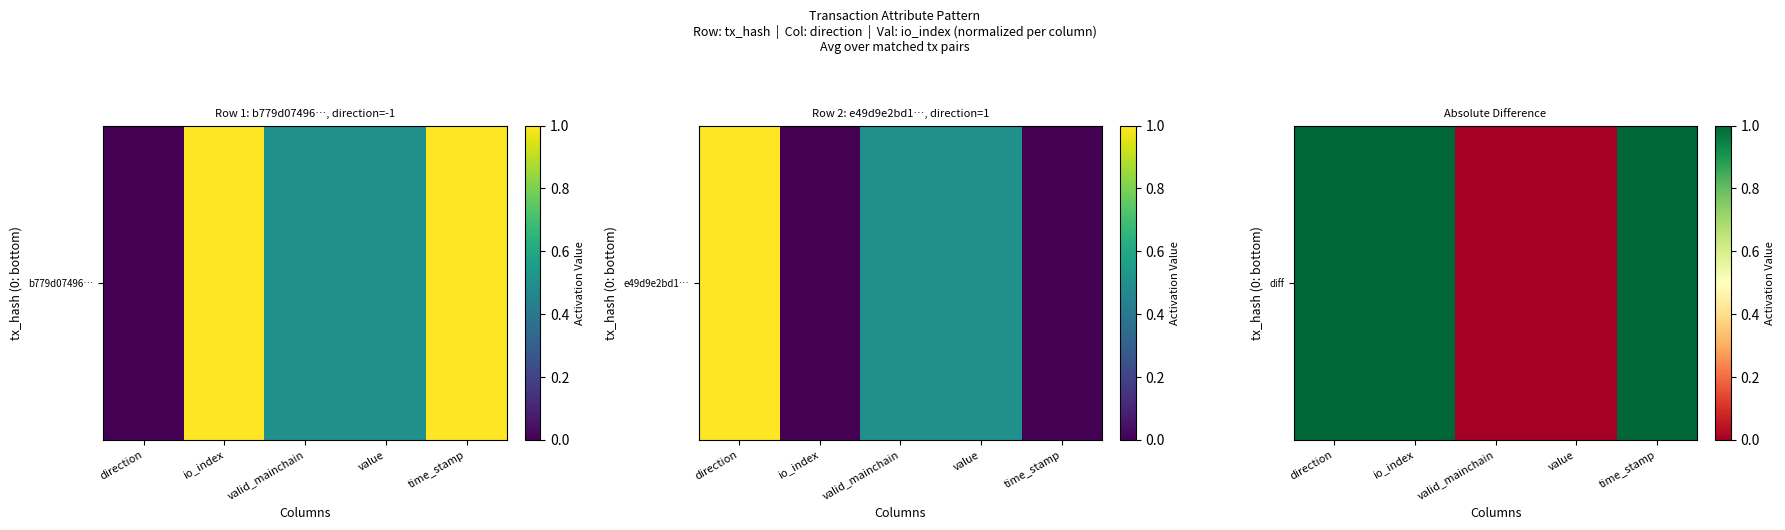

What is the average value?

1